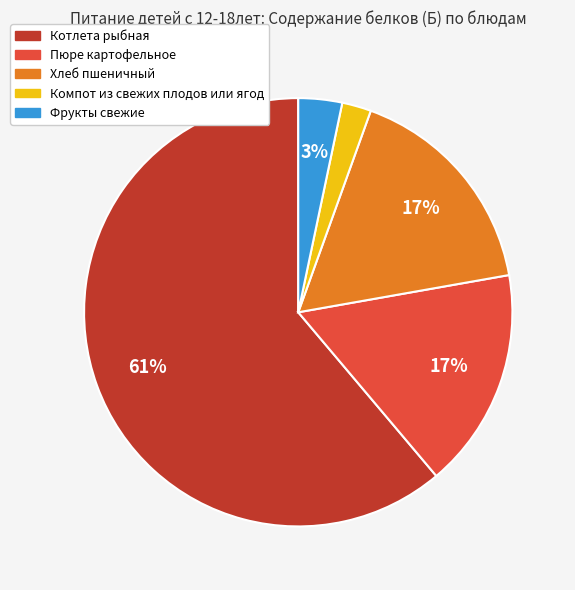

Is it true that Котлета рыбная is 61% of the pie?

True